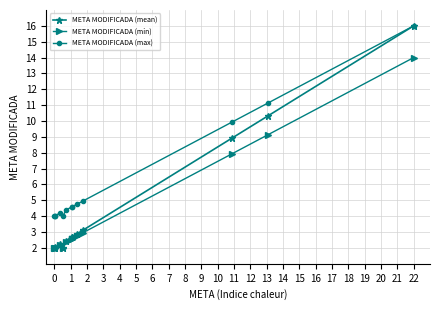

What is the average value of the META MODIFICADA (min) series?

4.2